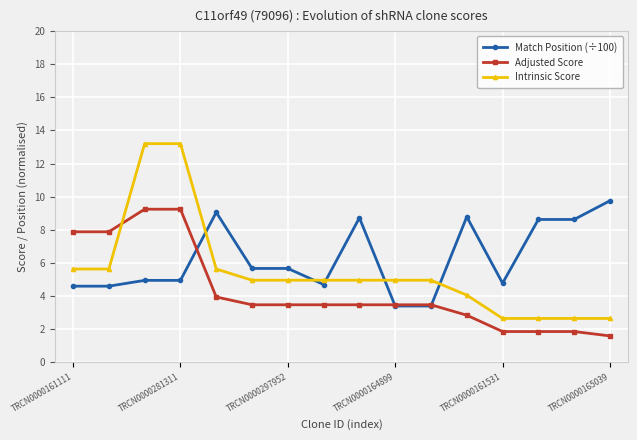

Rank the series by their average value, from lowest to highest.

Adjusted Score, Intrinsic Score, Match Position (÷100)